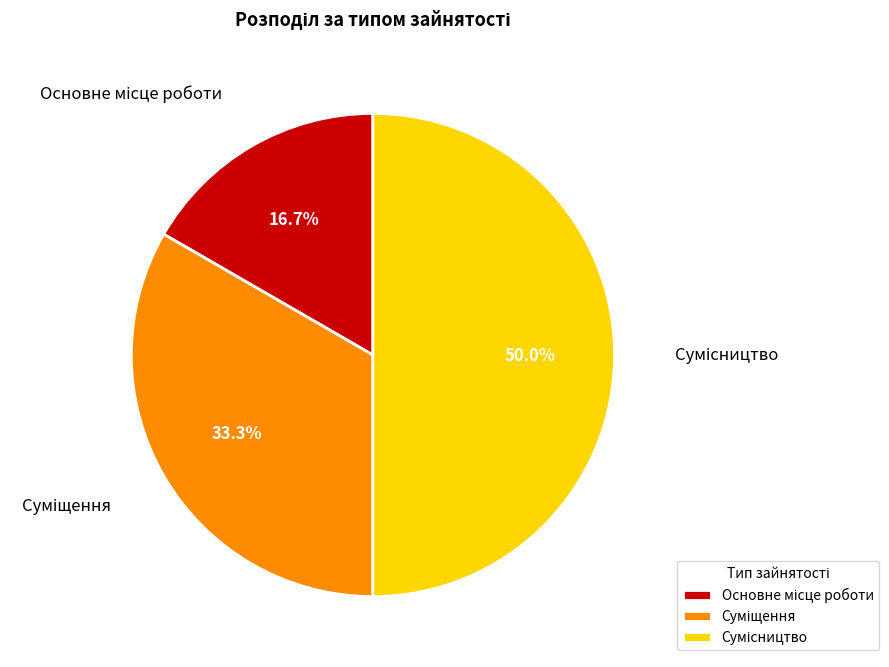

How many segments does this pie chart have?

3